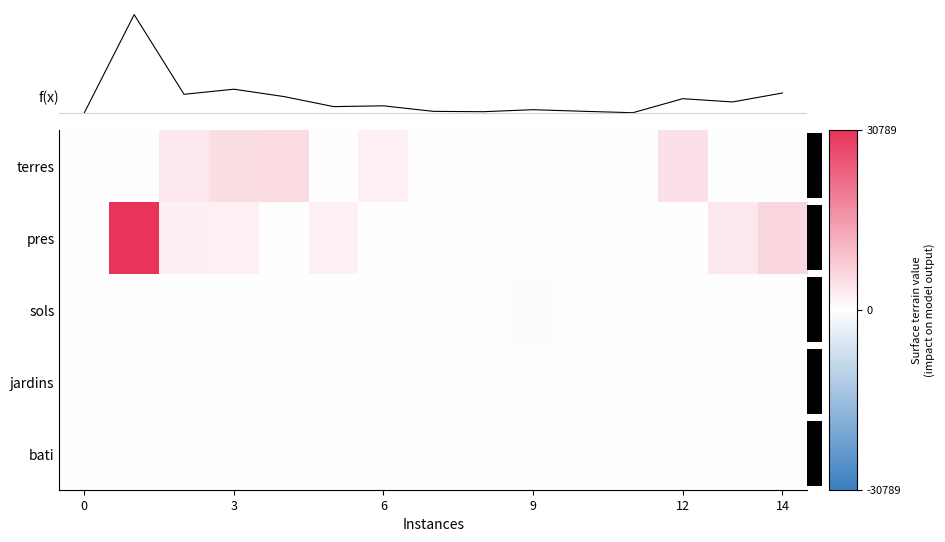

At how many categories does at least one series exceed 0?

15